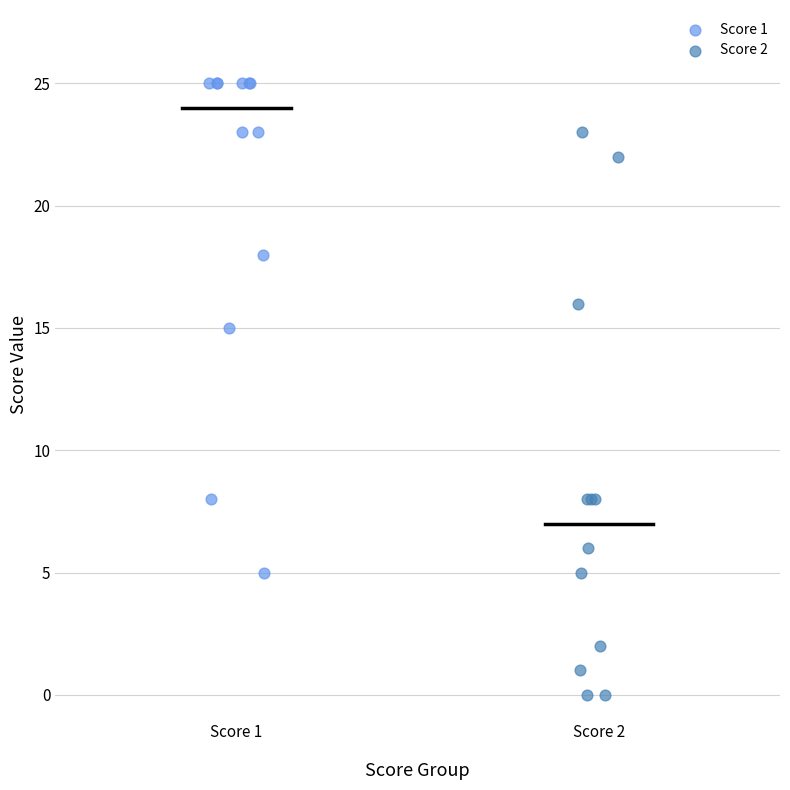

Which series has the widest spread of Y values?

Score 2